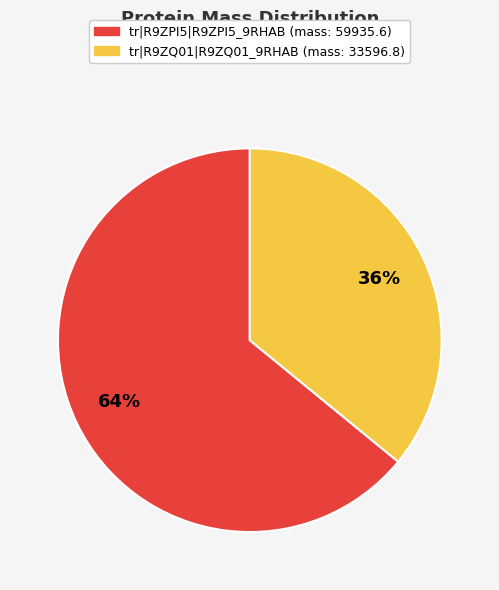

Between tr|R9ZPI5|R9ZPI5_9RHAB and tr|R9ZQ01|R9ZQ01_9RHAB, which is larger?

tr|R9ZPI5|R9ZPI5_9RHAB